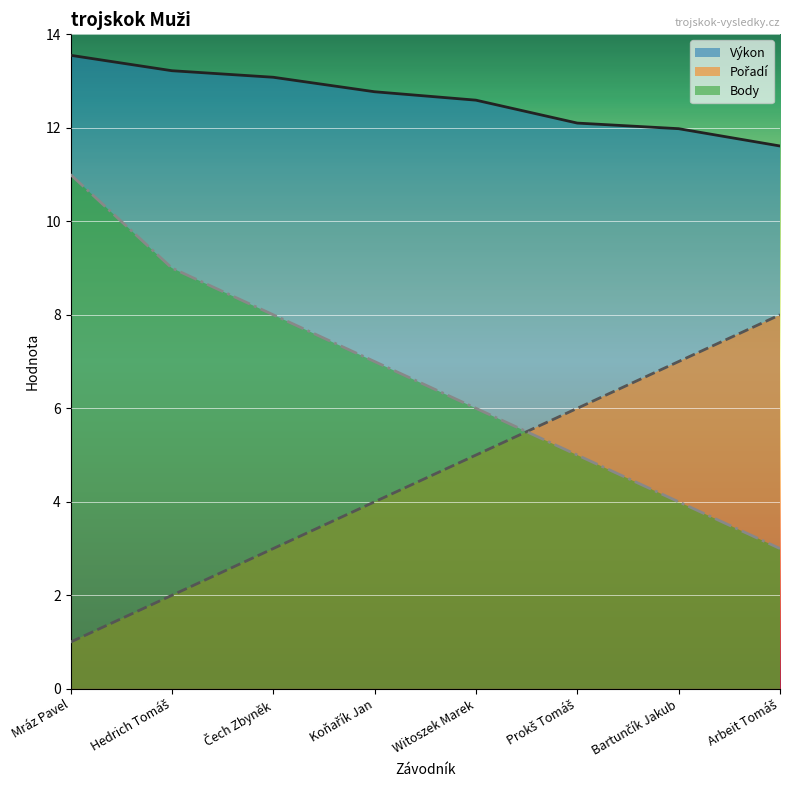

What is the spread (max minus min) of values at Mráz Pavel?

12.6